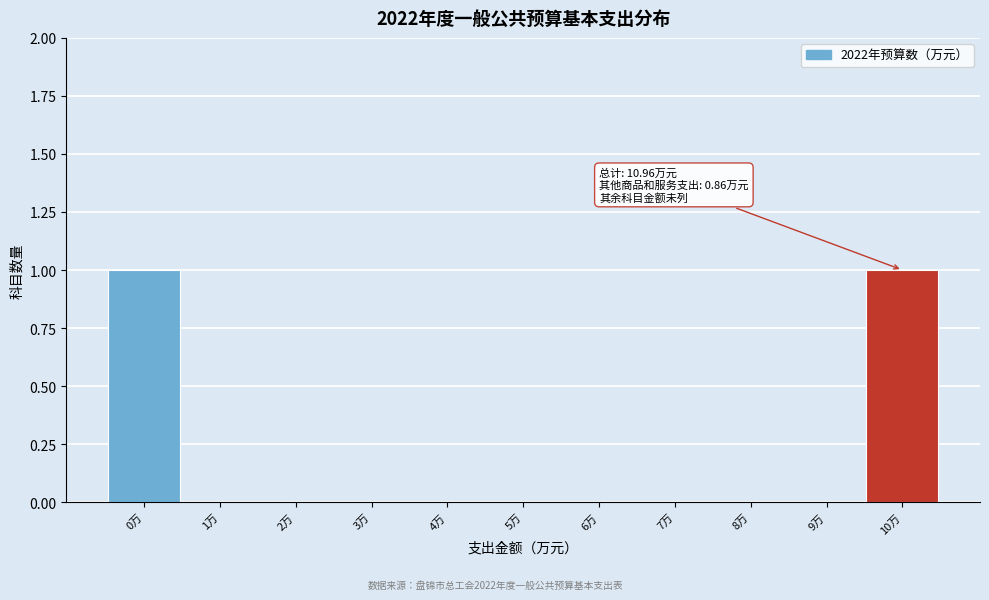

Reading right to left, transcribe all the data shown in this chart.

10万=1	9万=0	8万=0	7万=0	6万=0	5万=0	4万=0	3万=0	2万=0	1万=0	0万=1